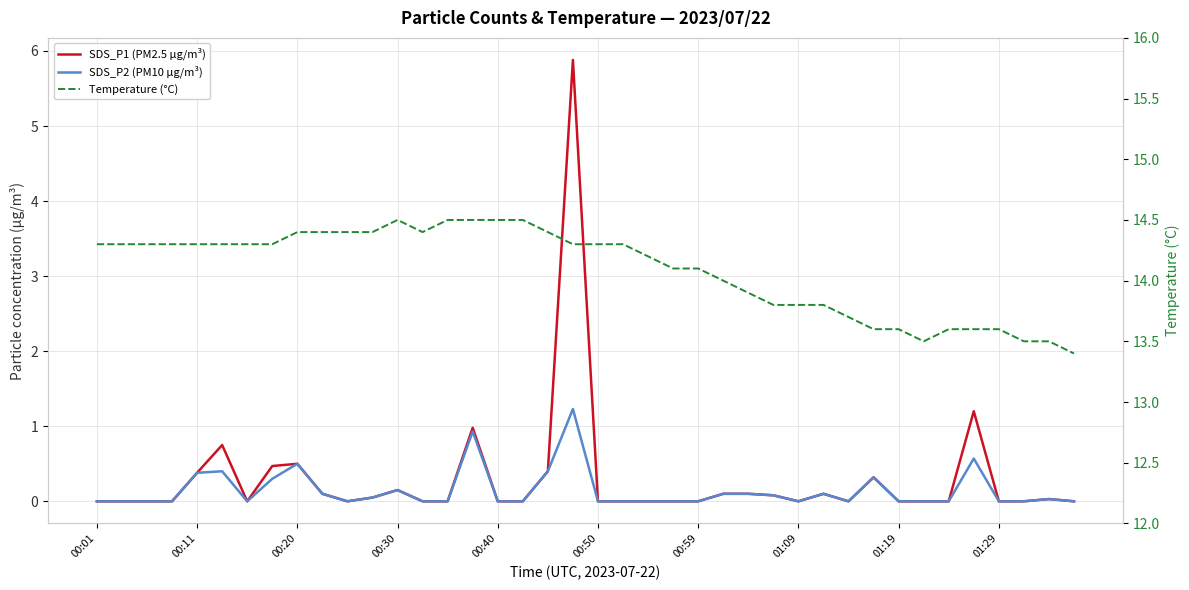

What is the average value of the SDS_P2 (PM10 µg/m³) series?

0.1